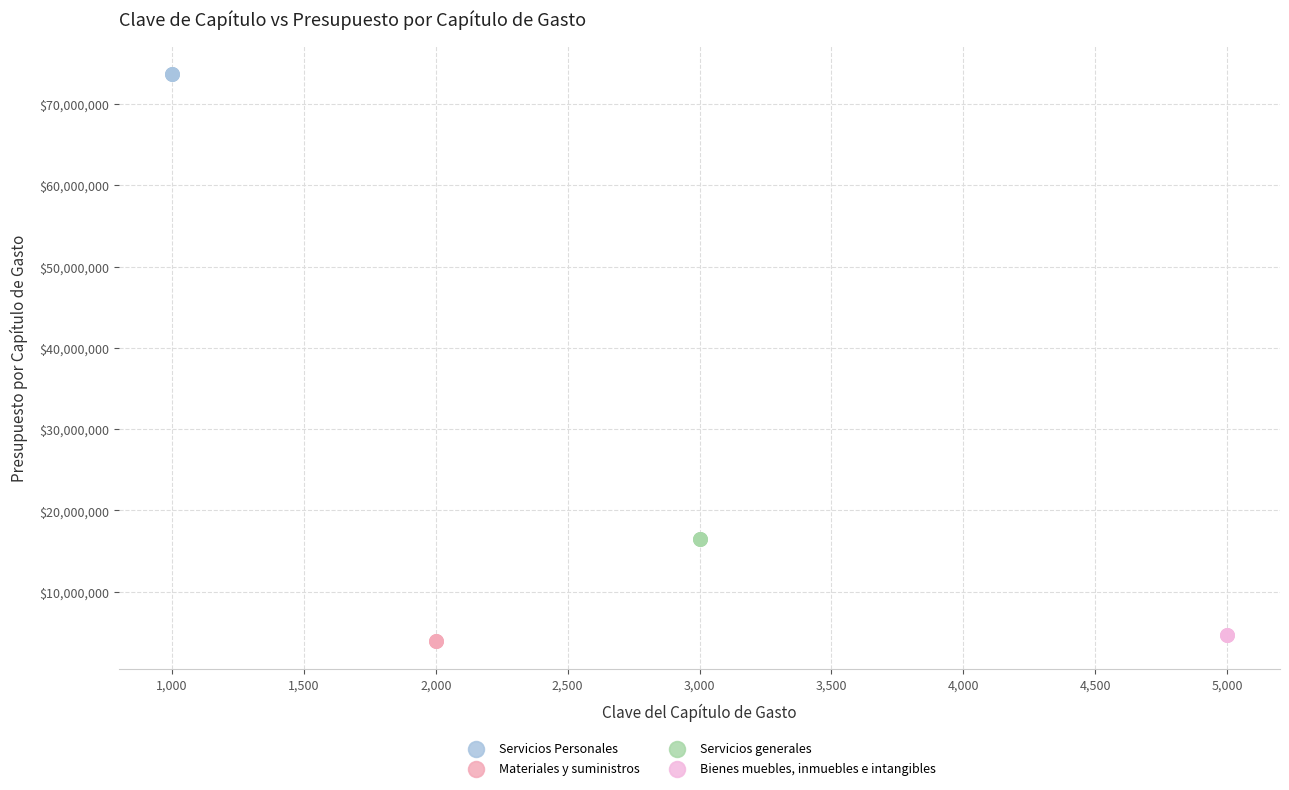

What are all the series names shown in the legend?

Servicios Personales, Materiales y suministros, Servicios generales, Bienes muebles, inmuebles e intangibles